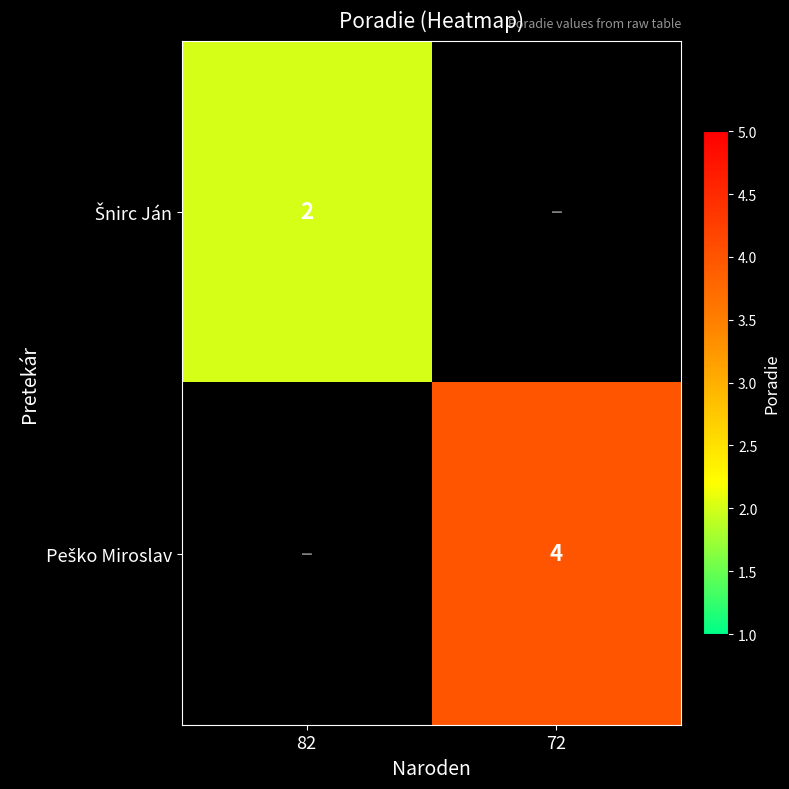

At how many categories does at least one series exceed 2?

1